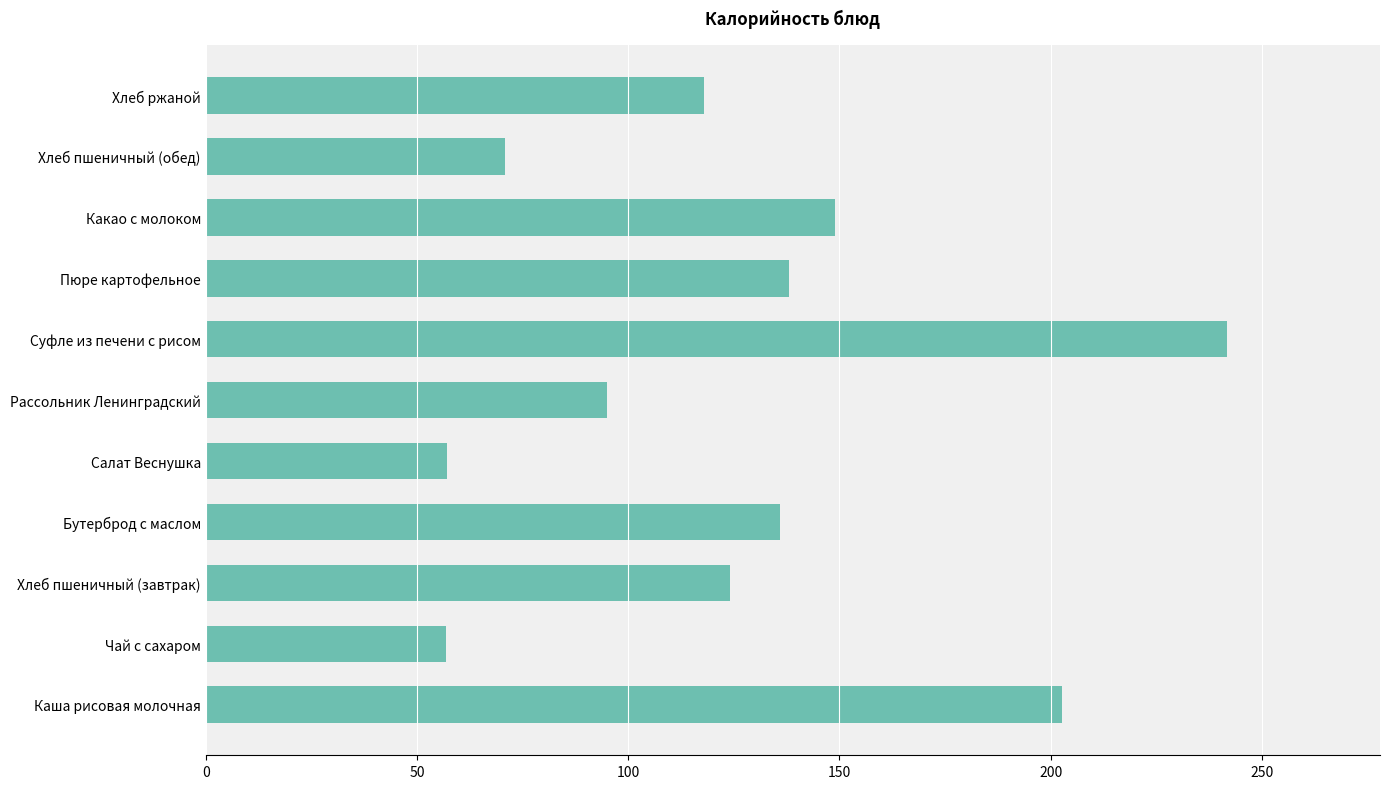

At which category does the chart reach its peak across all series?

Суфле из печени с рисом